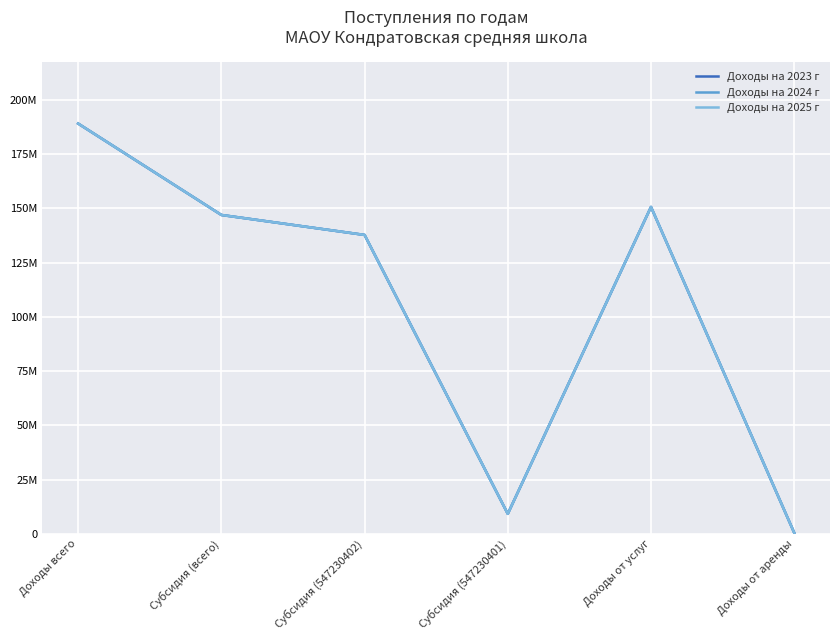

The Доходы на 2024 г series shows 250900057.8 at Субсидия (всего). True or false?

False